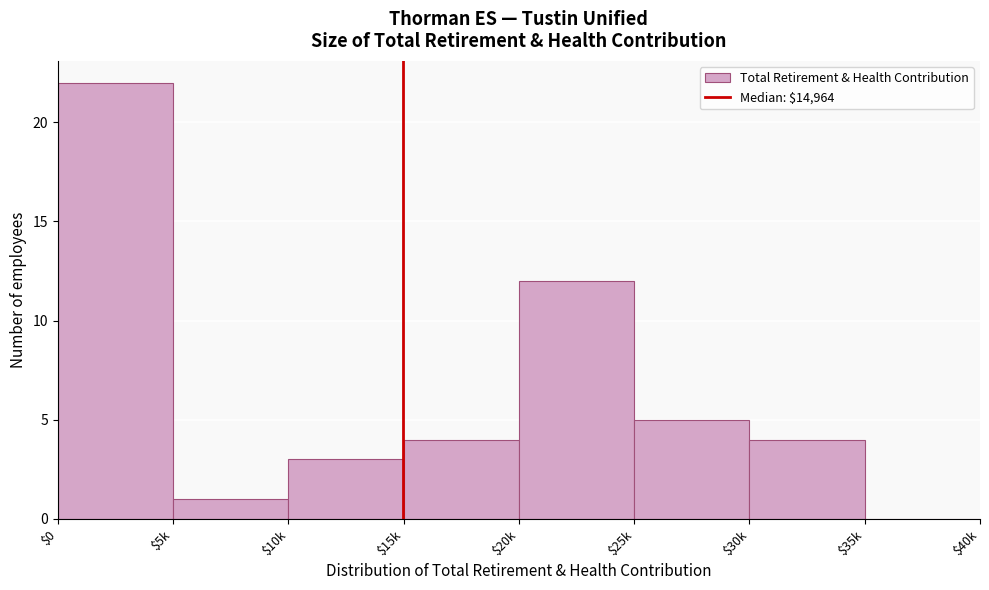

At which label is the value closest to 11?

$20k